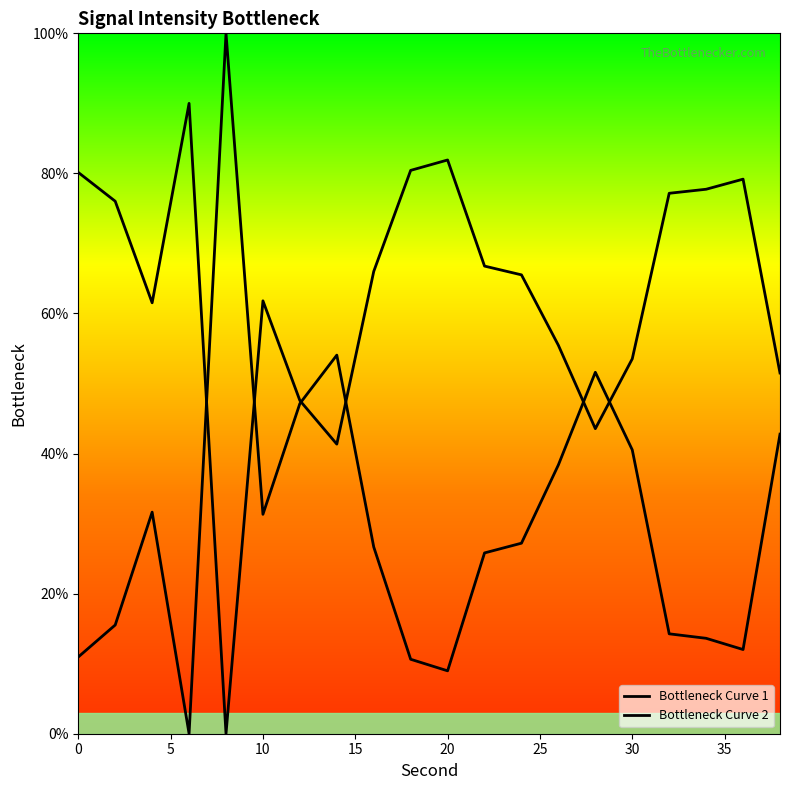

Count the number of data series in this chart.

2